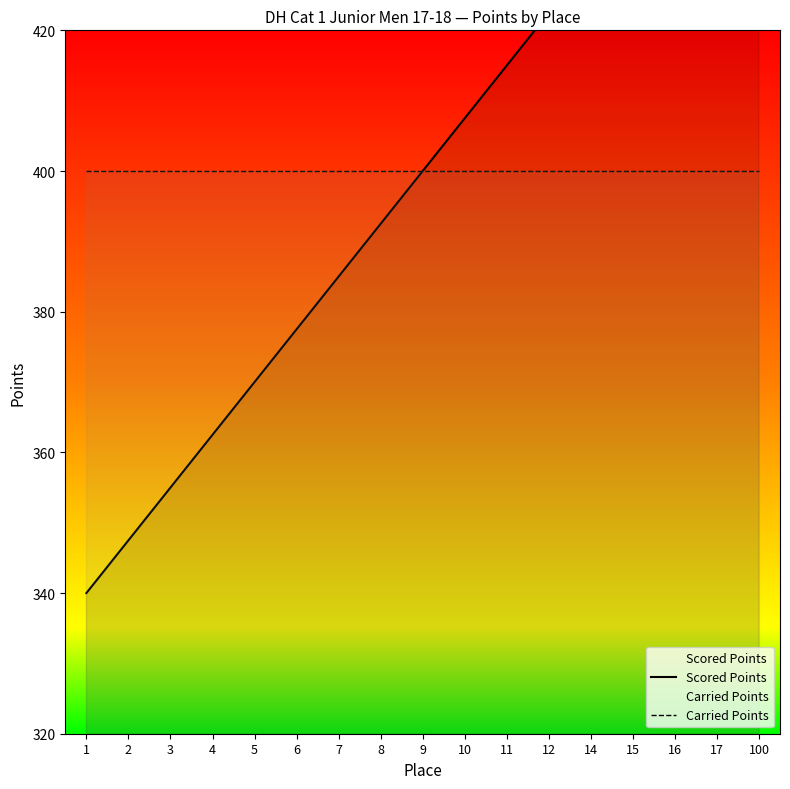

True or false: Scored Points and Carried Points intersect in this chart.

False